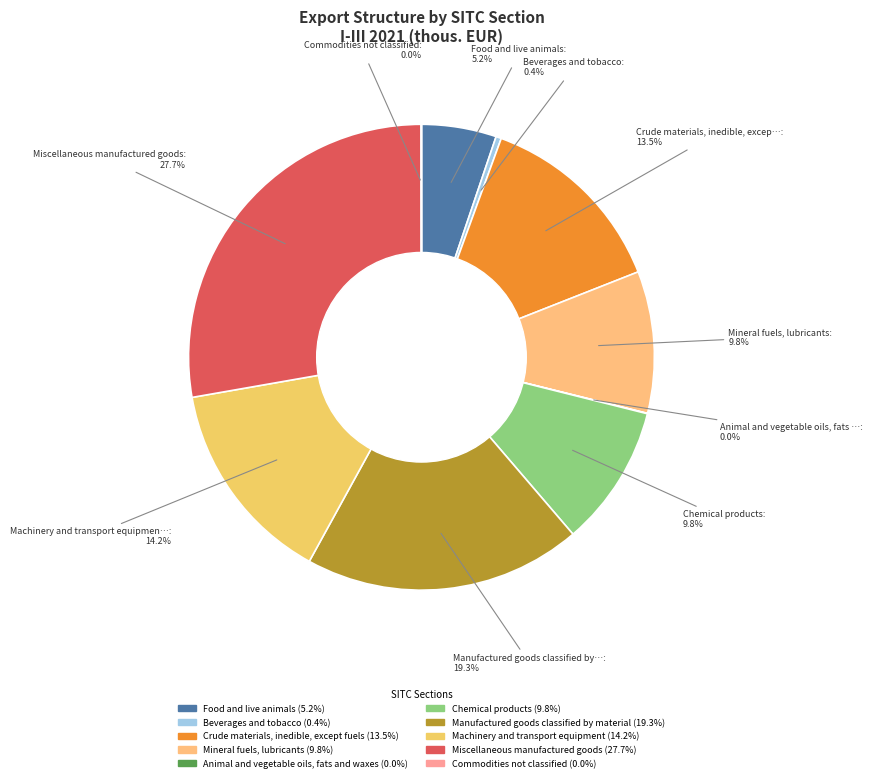

Between Food and live animals and Manufactured goods classified by material, which is larger?

Manufactured goods classified by material